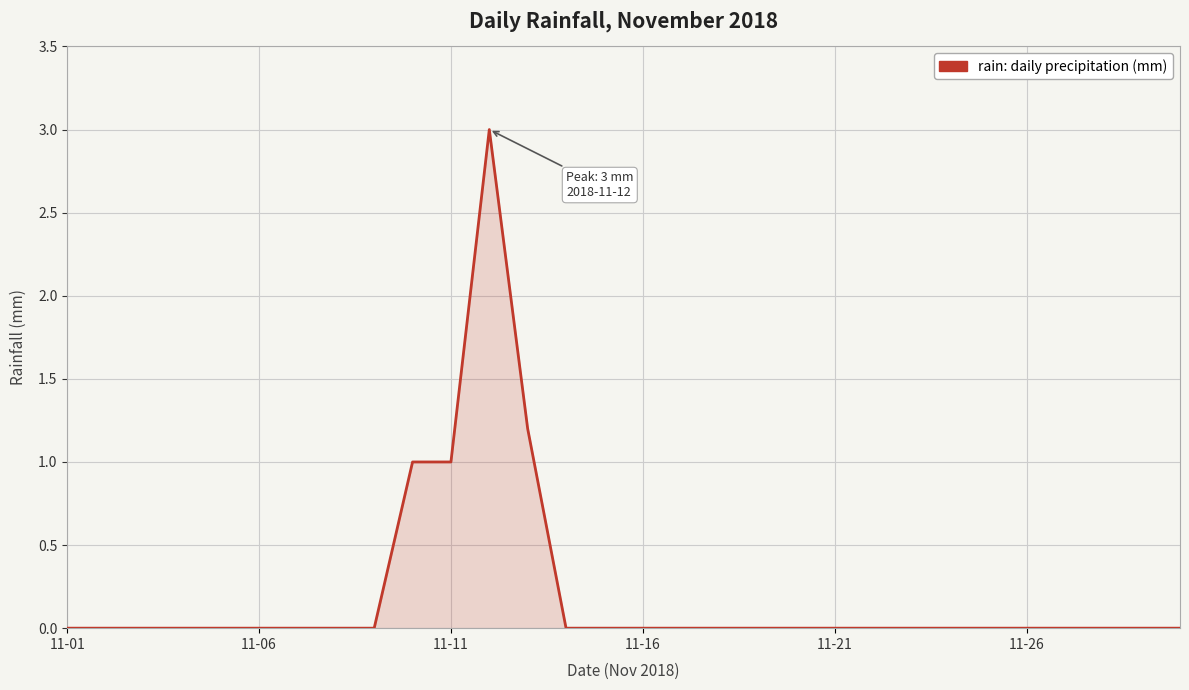

What is the maximum value shown in the chart?

3.0